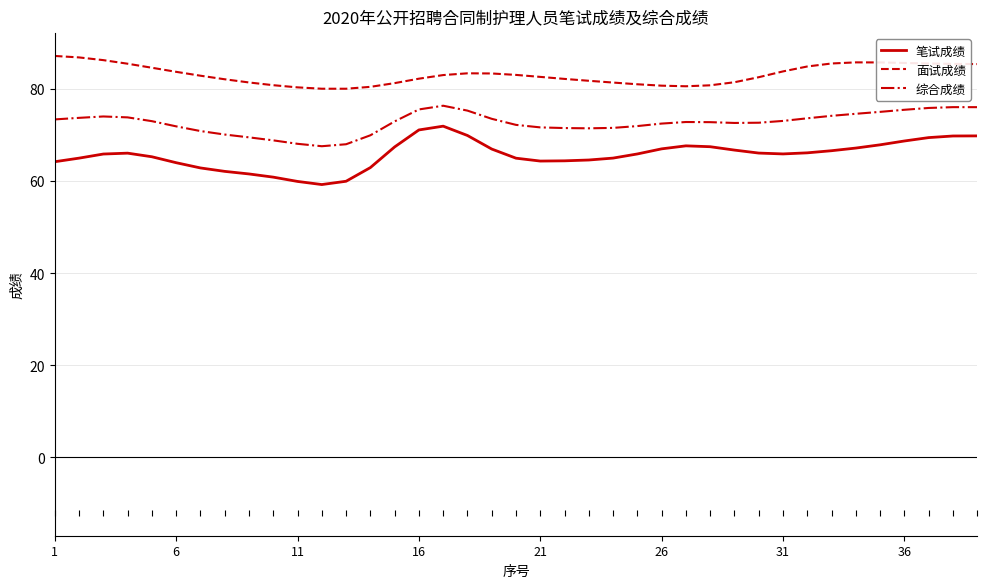

True or false: 综合成绩 has more than 0 interior local peaks.

True